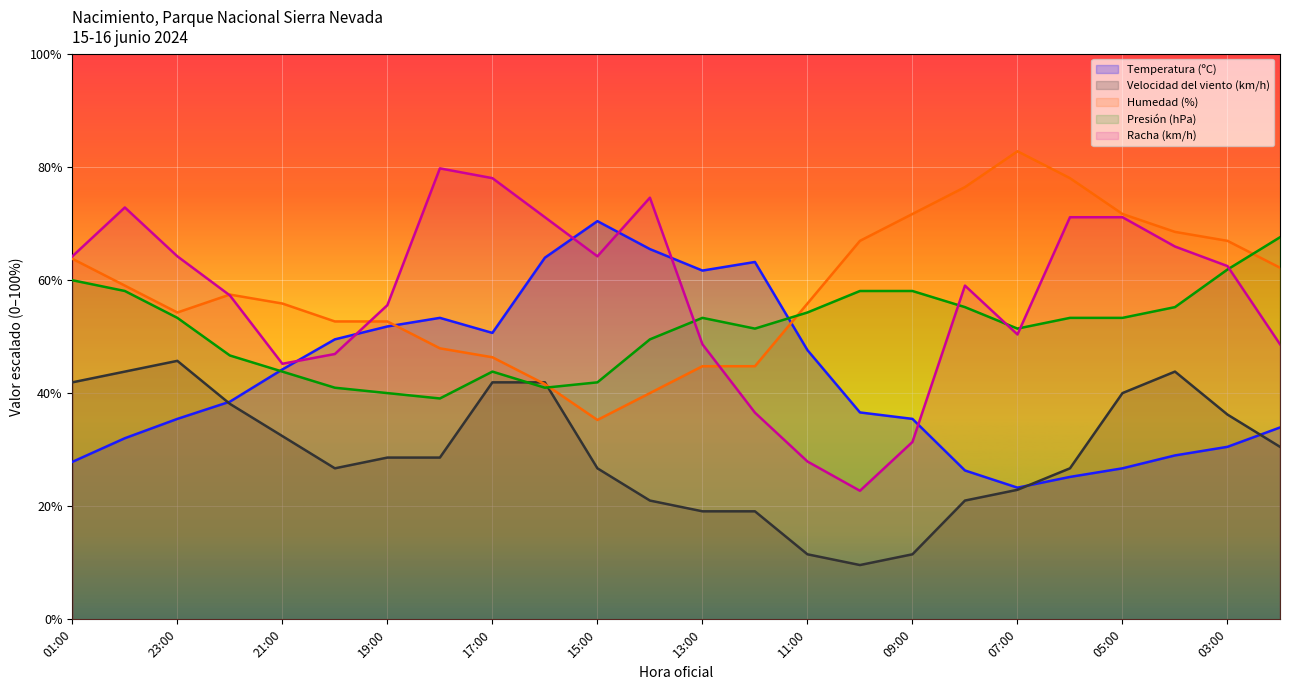

How many lines are shown in the chart?

5